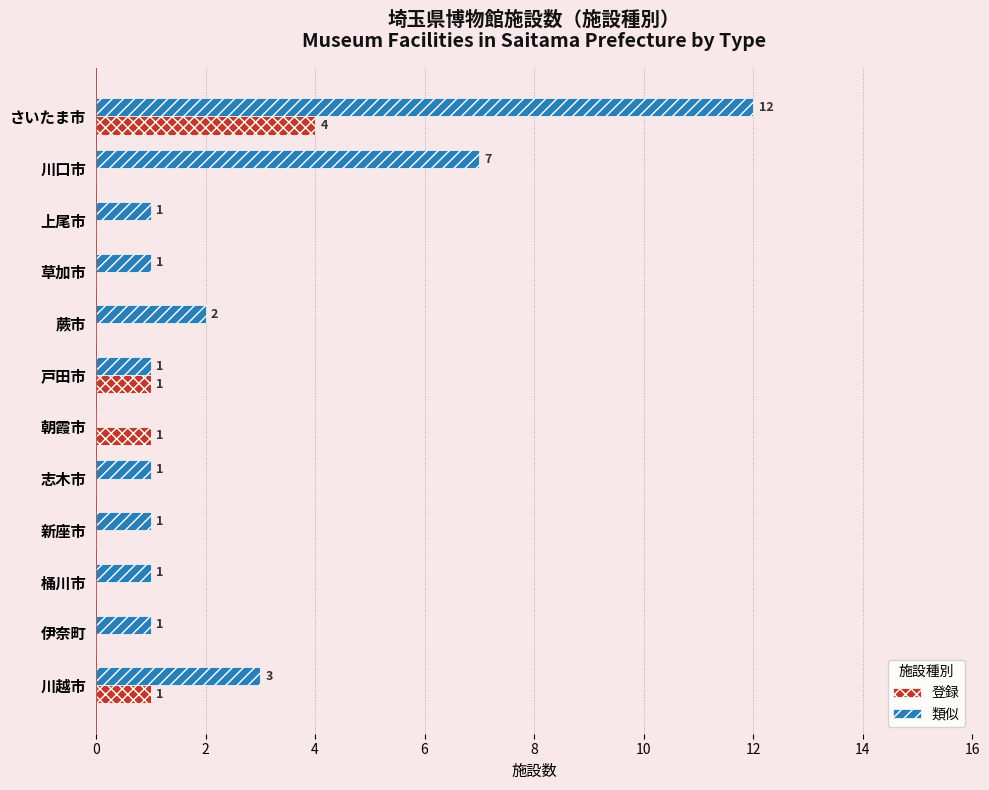

What is the average value of the 類似 series?

3